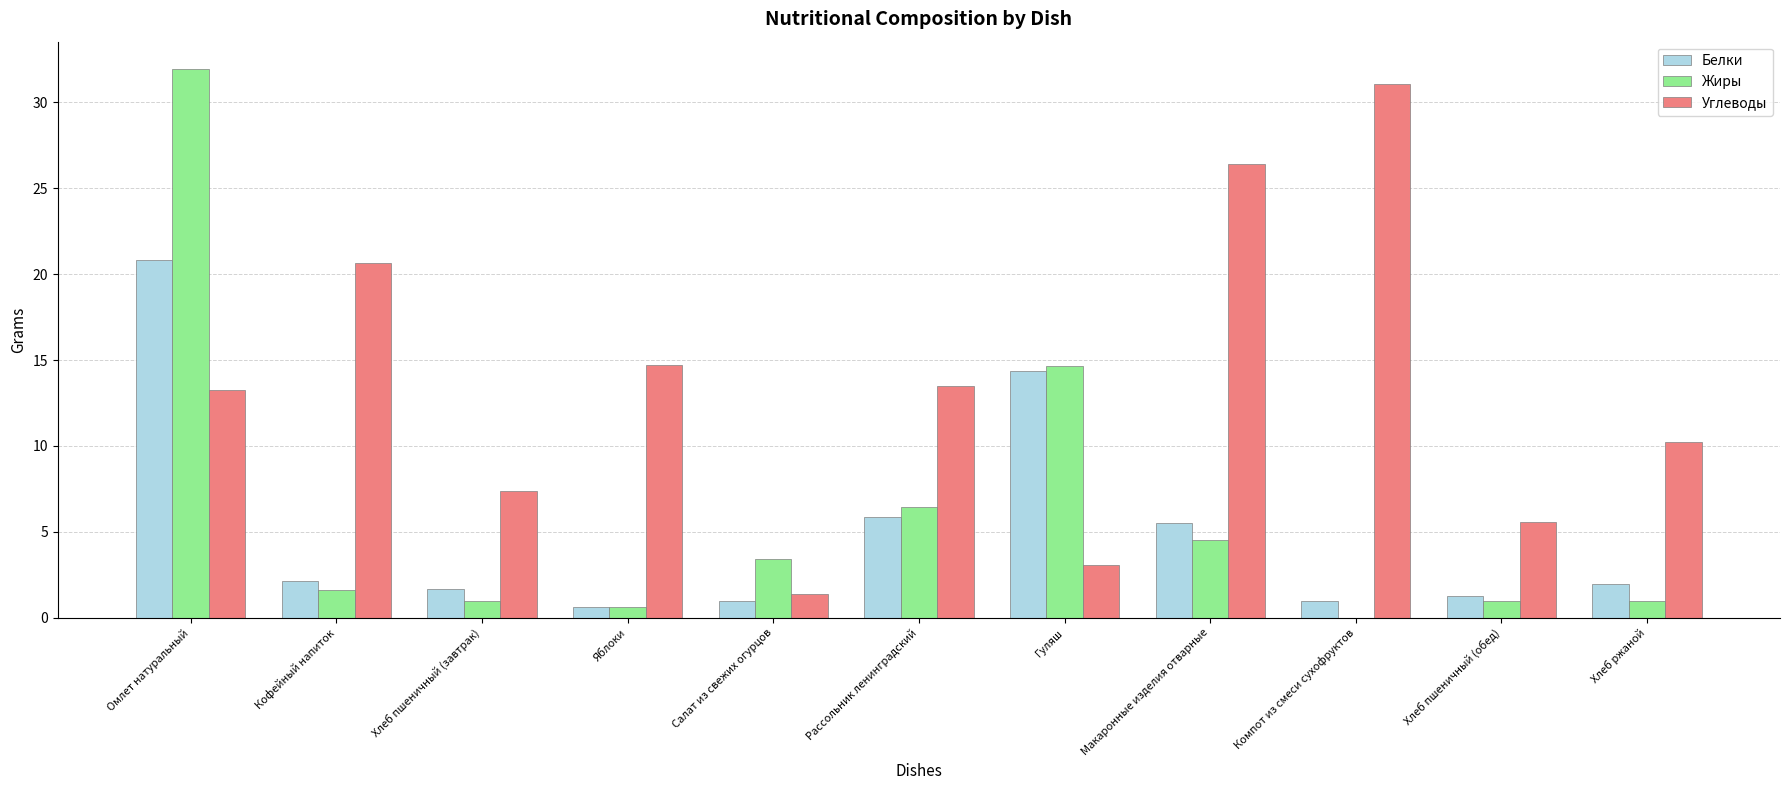

Which series changed the most between Яблоки and Рассольник ленинградский?

Жиры